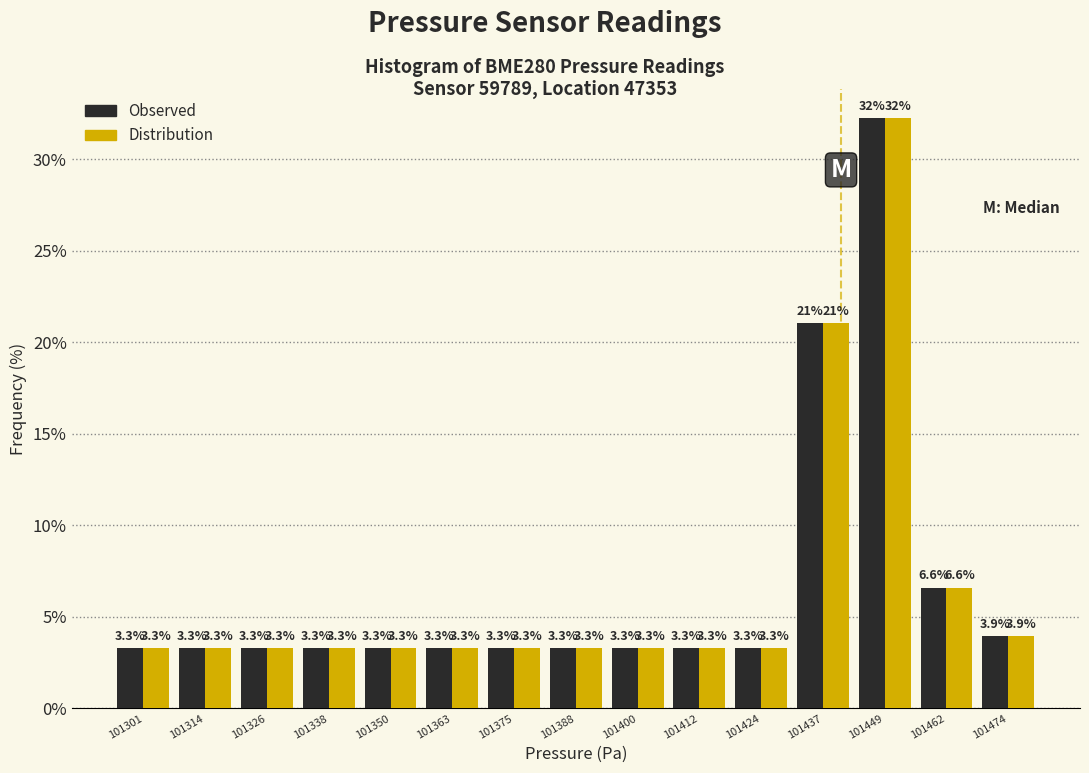

In the Observed series, which range on the x-axis has the tallest bar?

101444 to 101456